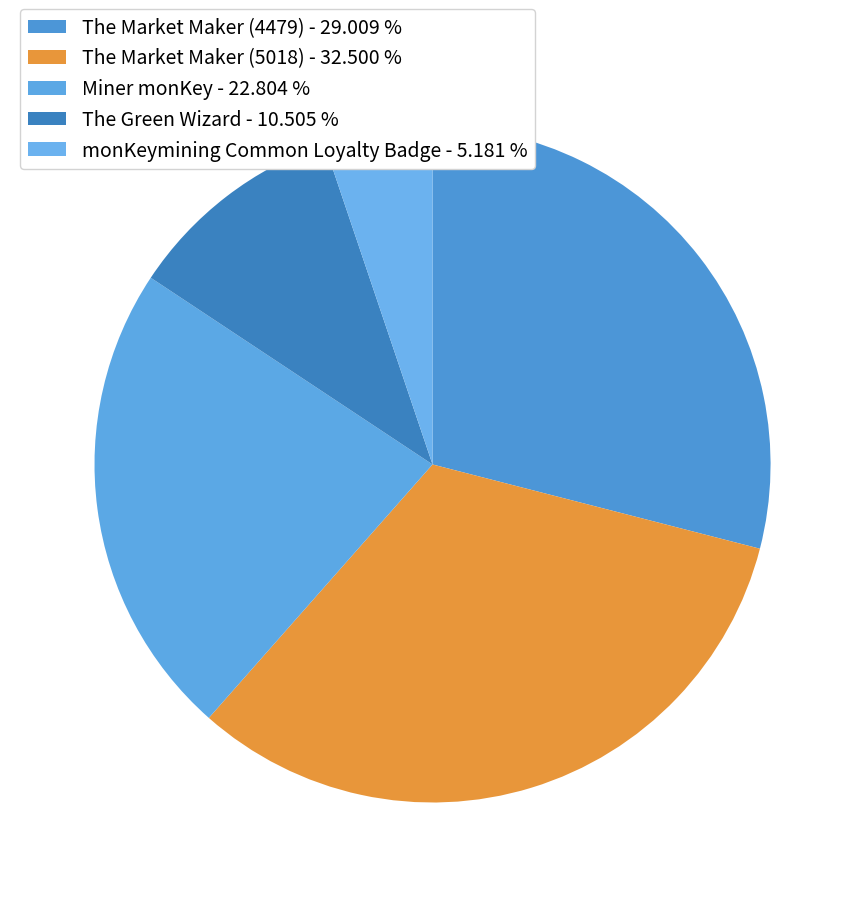

What is the smallest slice in the pie chart?

monKeymining Common Loyalty Badge